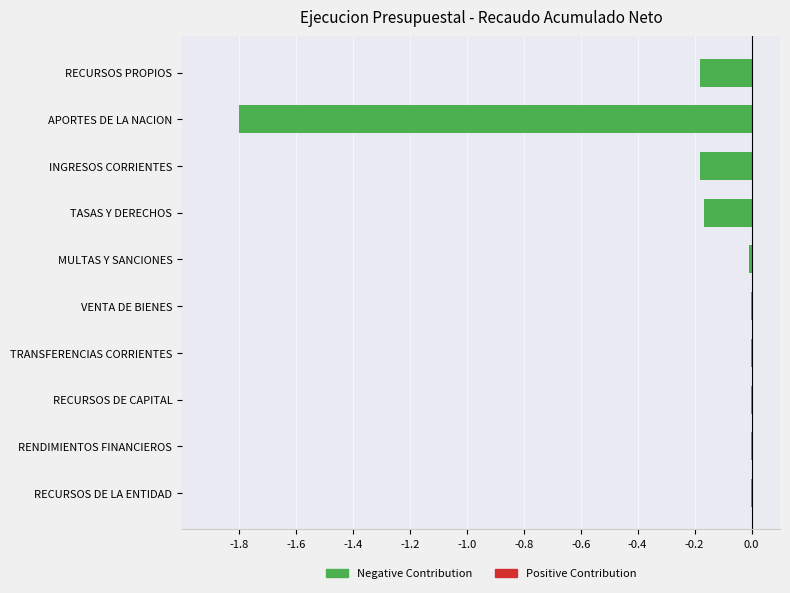

The chart shows a value of -1.8 at APORTES DE LA NACION. True or false?

True